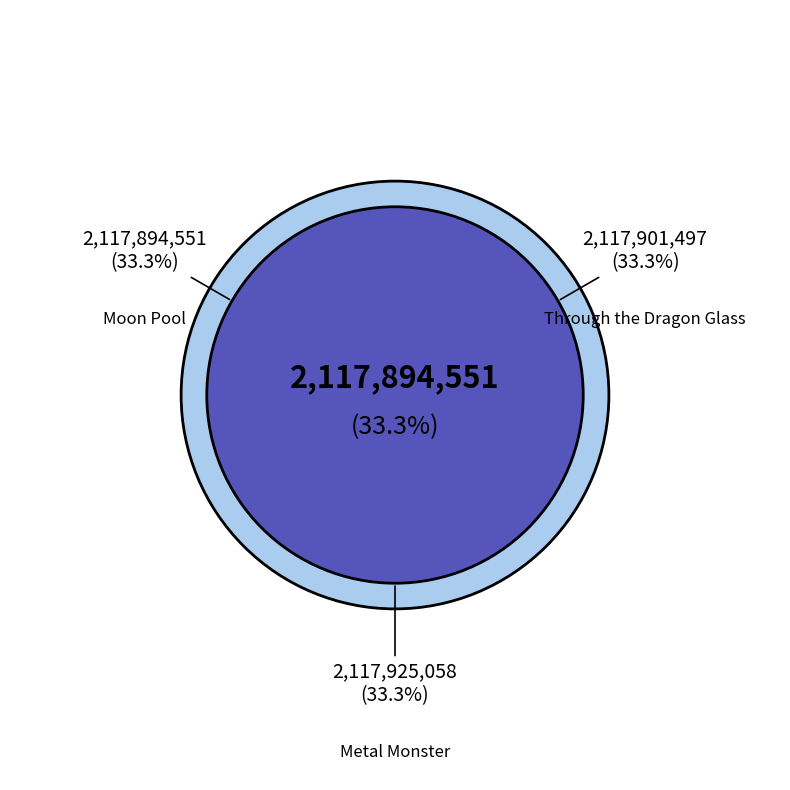

Does Metal Monster represent more than half of the total?

No